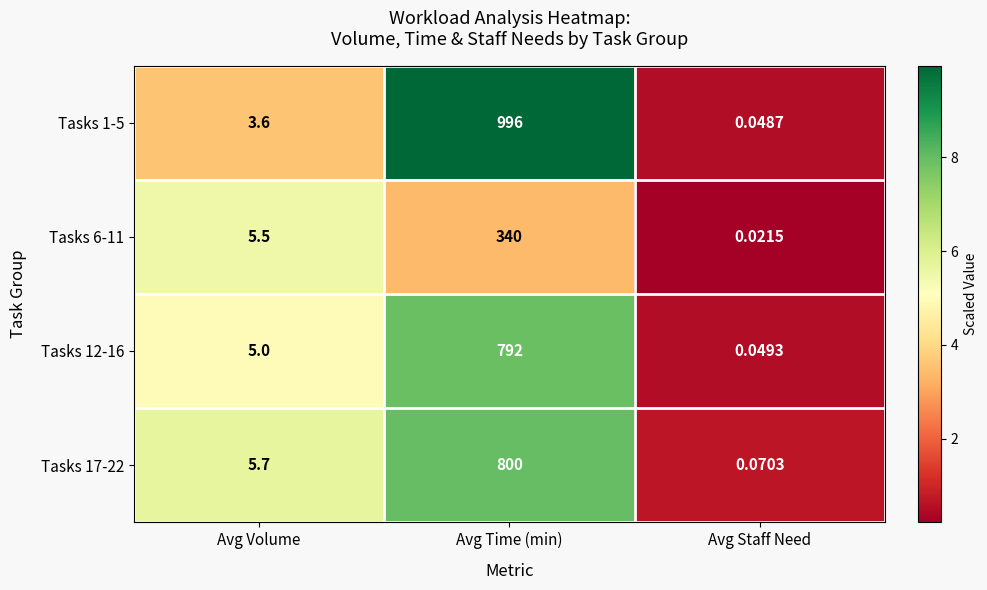

How many data points in Tasks 6-11 are above 5?

2